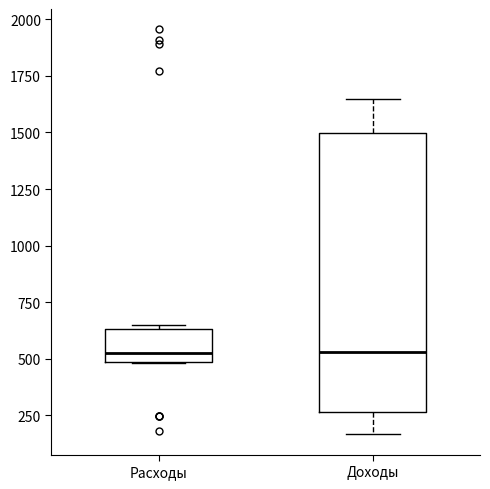

Reading left to right, read every box against the y-axis: the position of its median line, the range the box covers, and the ends of its whiskers. The values are not printed on the chart, so give them approximately, as read against the axis.

Расходы: median 500 (just above the box's lower edge), box 500 to 650, whiskers 500 to 650 (just above the box's upper edge)
Доходы: median 550, box 250 to 1500, whiskers 150 to 1650